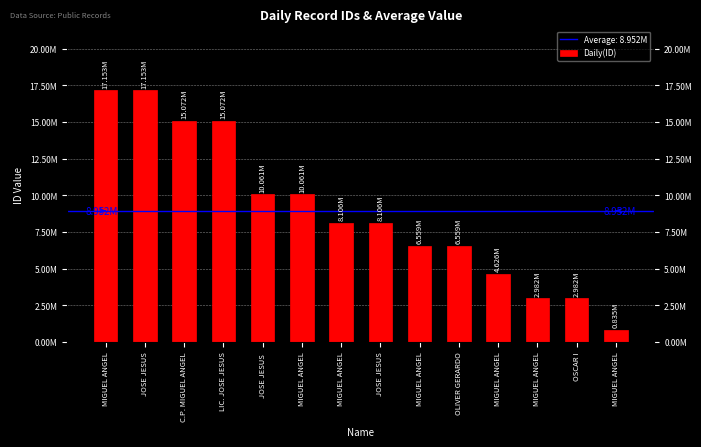

Reading left to right, list all the values displayed in this chart.

MIGUEL ANGEL=17153156	JOSE JESUS=17153156	C.P. MIGUEL ANGEL=15072084	LIC. JOSE JESUS=15072084	JOSE JESUS =10061455	MIGUEL ANGEL=10061455	MIGUEL ANGEL=8105657	JOSE JESUS=8105657	MIGUEL ANGEL=6558711	OLIVER GERARDO=6558711	MIGUEL ANGEL=4625817	MIGUEL ANGEL=2982337	OSCAR I=2982337	MIGUEL ANGEL=834556